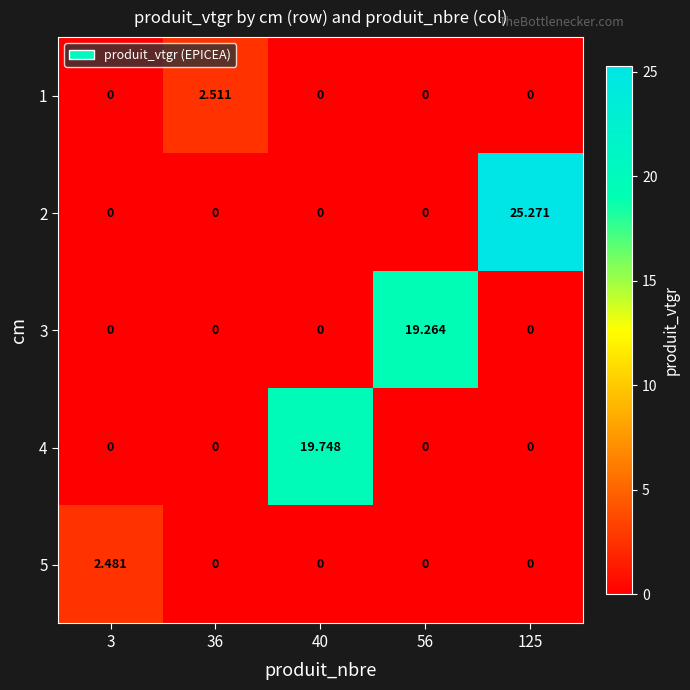

Count the number of data series in this chart.

5